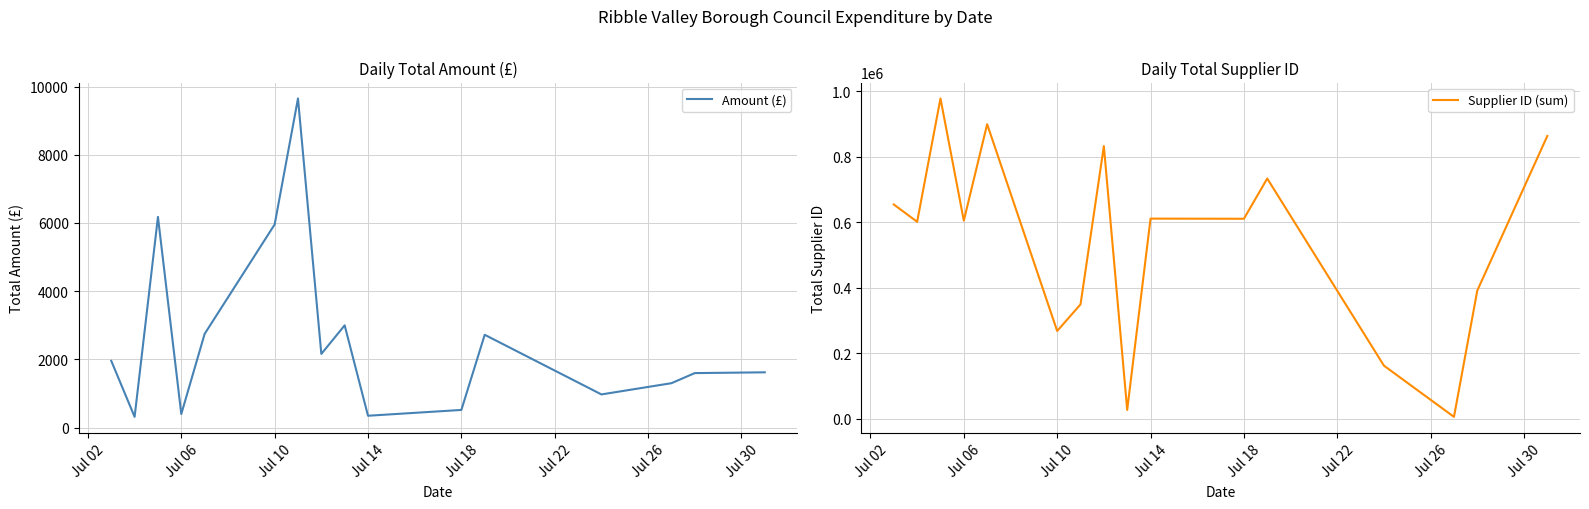

At how many categories does at least one series exceed 321603?

12